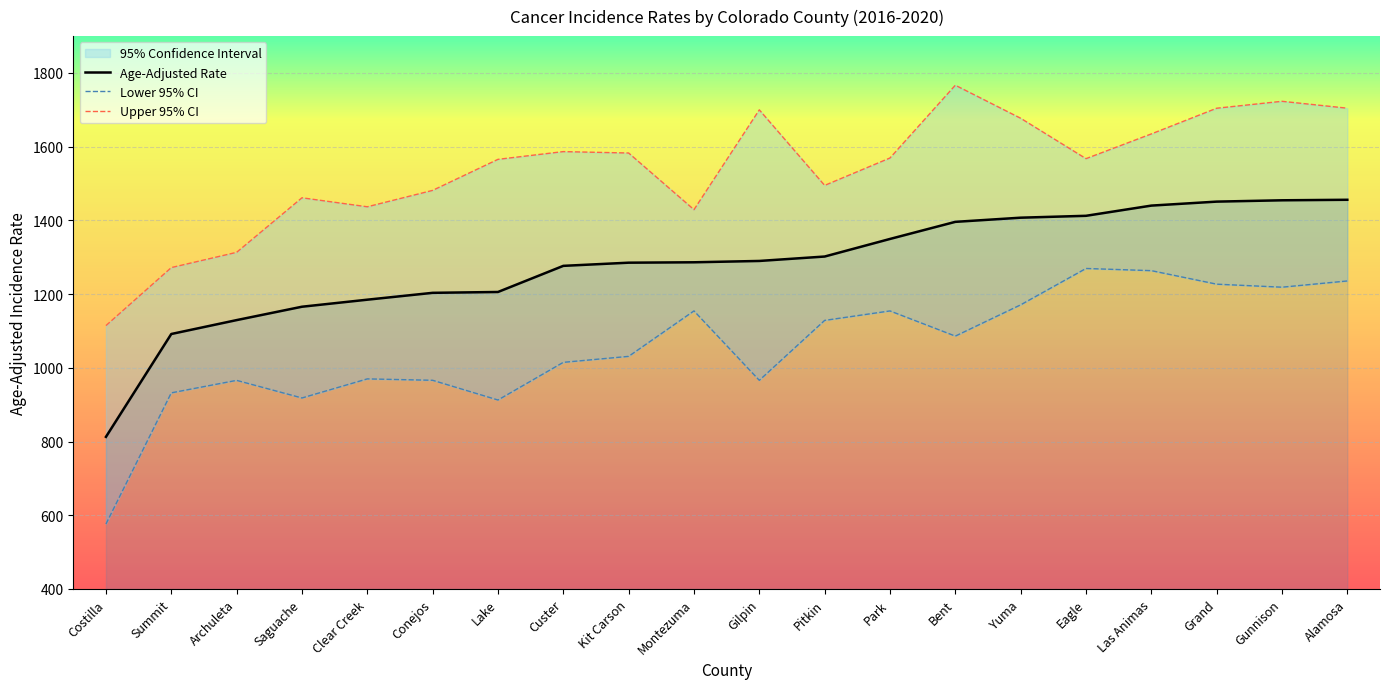

True or false: Age-Adjusted Rate has more than 0 interior local peaks.

False